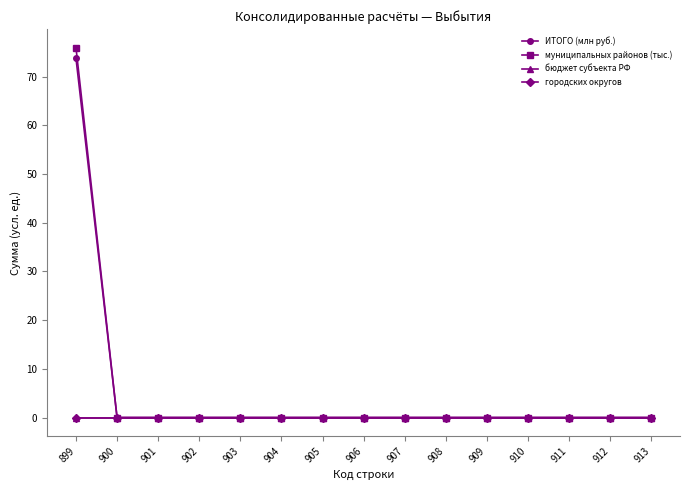

Which series has the largest total across all categories?

муниципальных районов (тыс.)